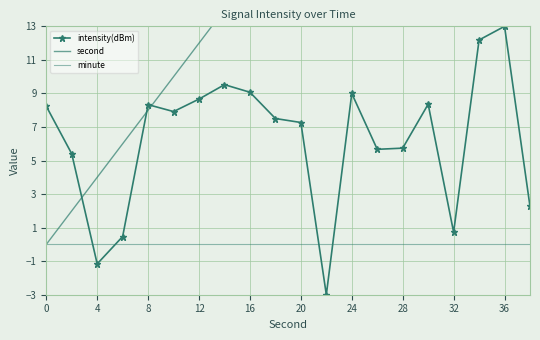

What is the smallest value displayed?

-3.0